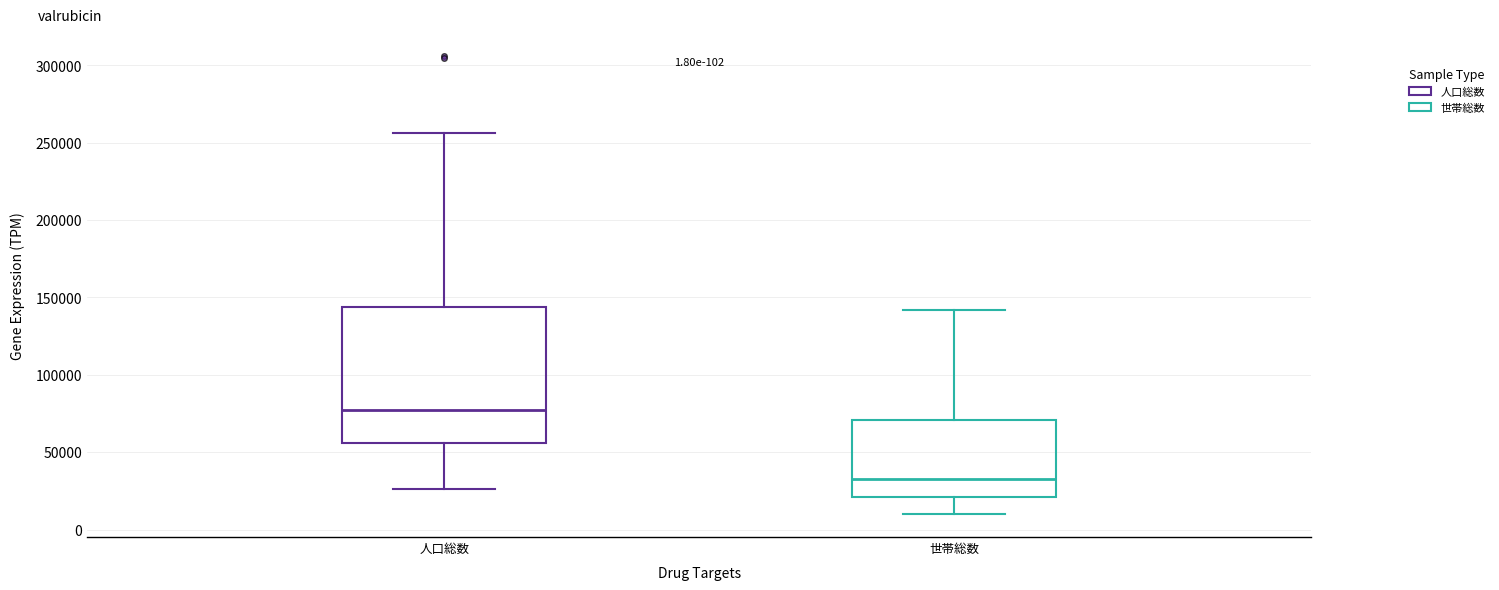

Comparing the boxes themselves (not the whiskers), which one is the tallest?

人口総数